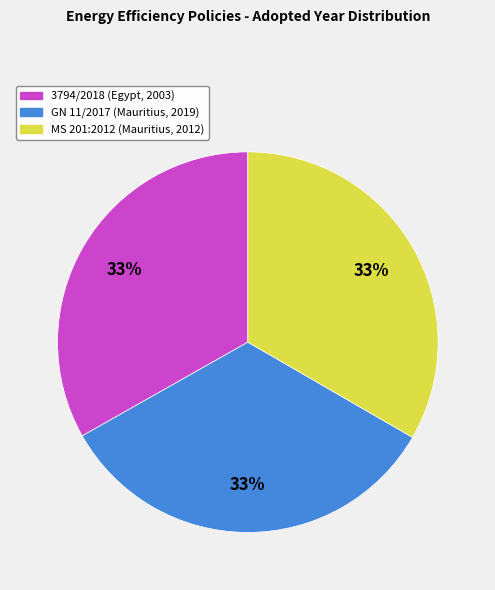

Is GN 11/2017 (Mauritius, 2019) the majority of the pie?

No